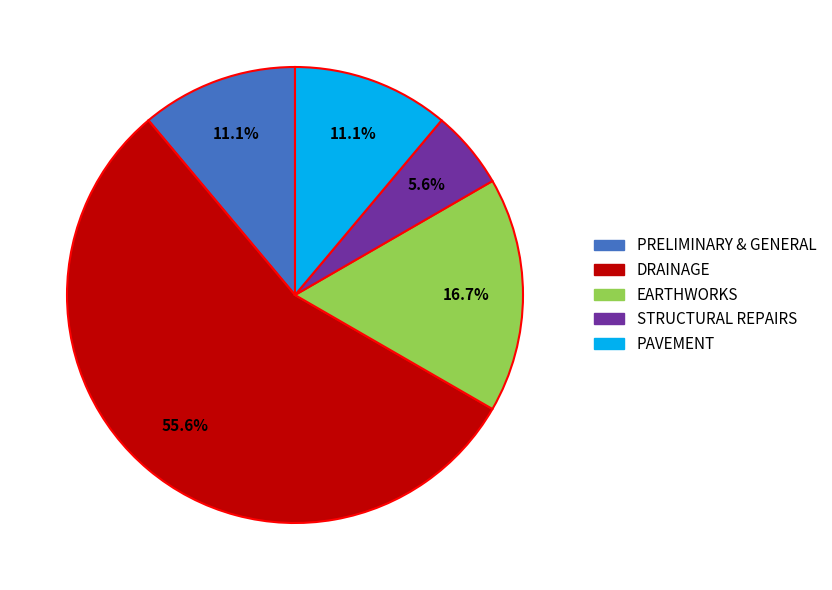

What is the majority slice?

DRAINAGE